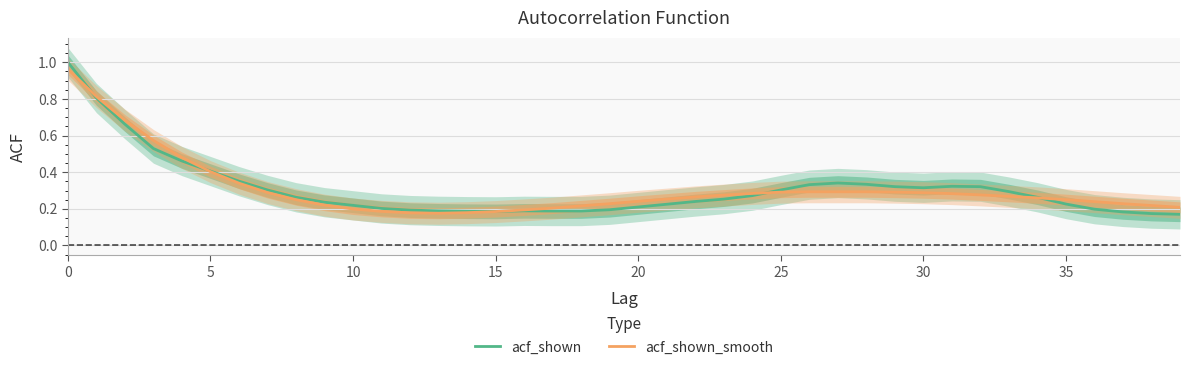

Is this an area chart (filled region under the line)?

No